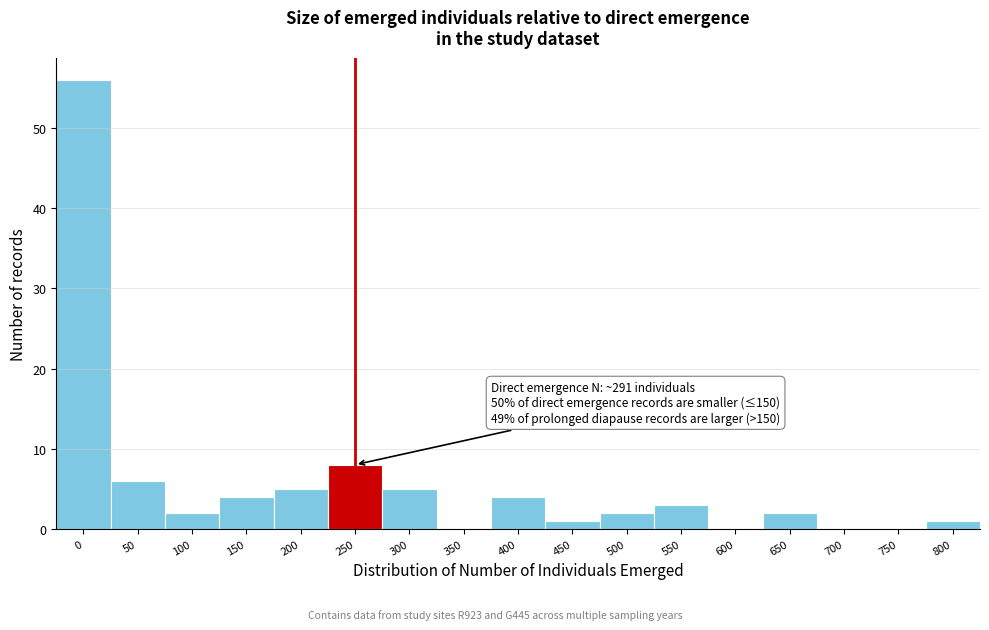

Reading right to left, transcribe all the data shown in this chart.

800=1	750=0	700=0	650=2	600=0	550=3	500=2	450=1	400=4	350=0	300=5	250=8	200=5	150=4	100=2	50=6	0=56